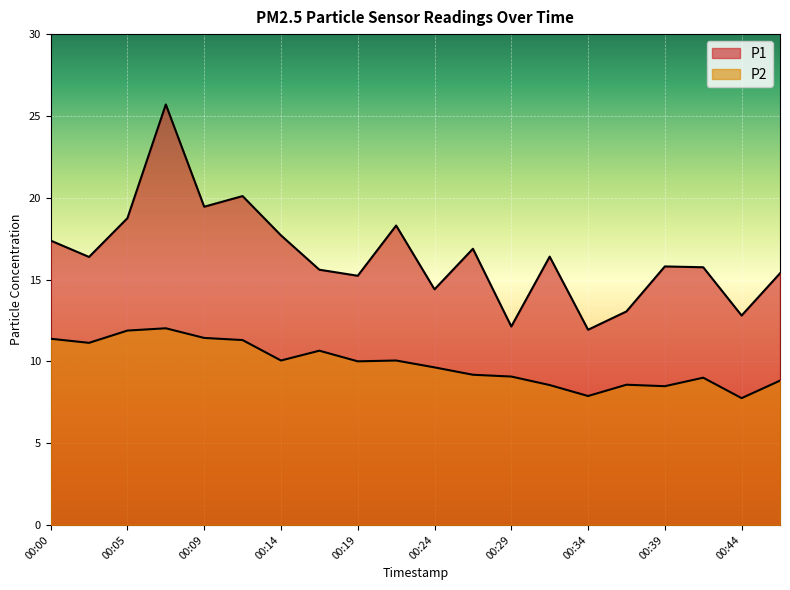

At which label does P1 first exceed 16?

00:00